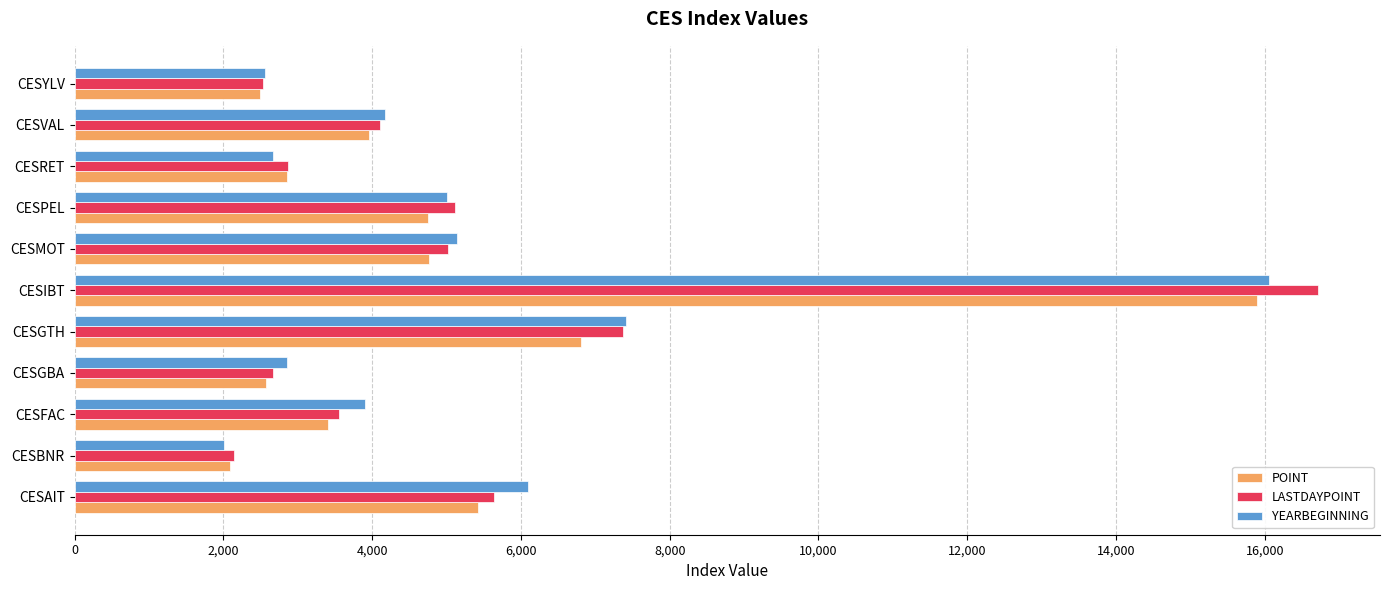

Between CESAIT and CESIBT, which series saw the biggest shift?

LASTDAYPOINT